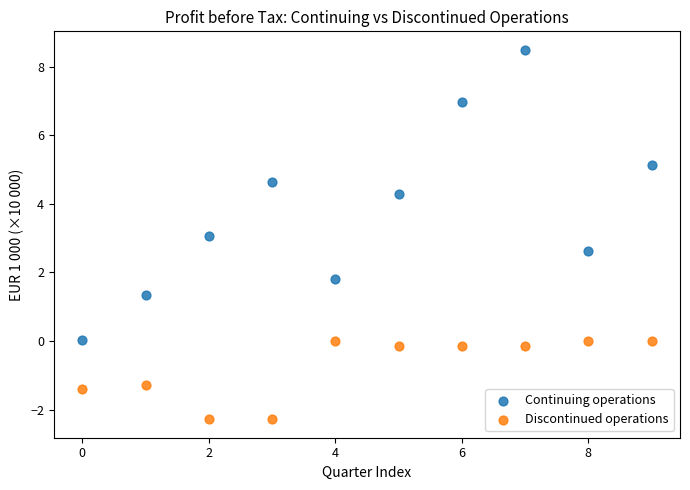

Which series has the widest spread of Y values?

Continuing operations